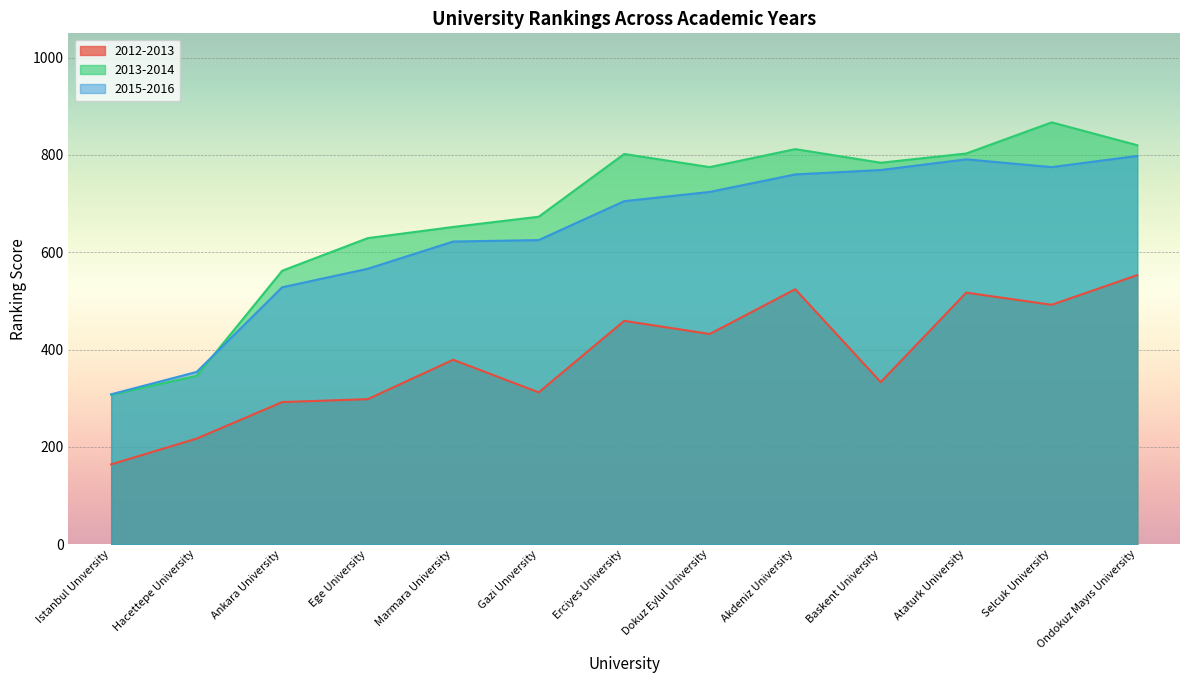

What is the label of the 9th point from the right?

Marmara University